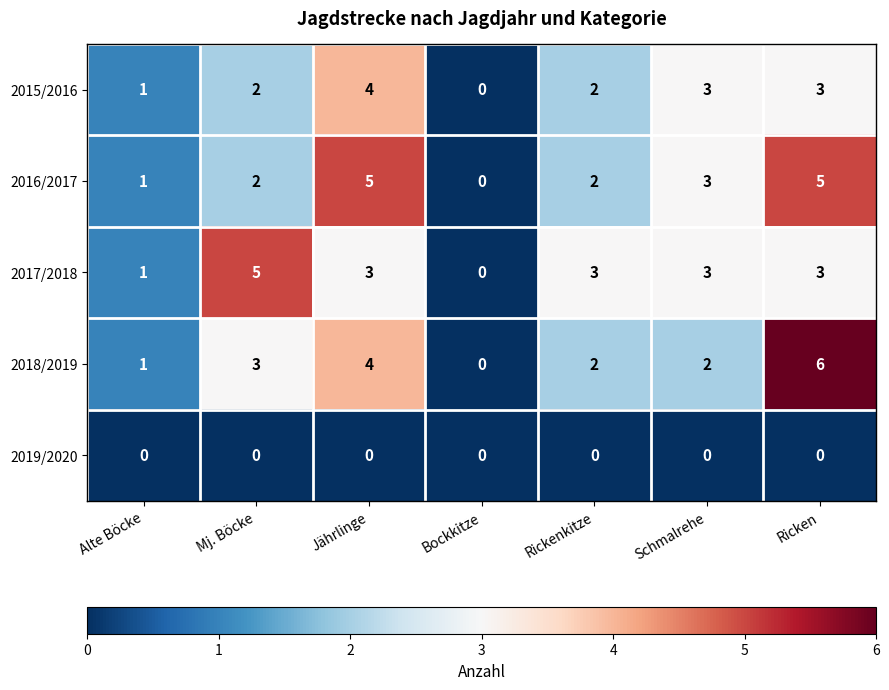

Which series changed the most between Bockkitze and Rickenkitze?

2017/2018